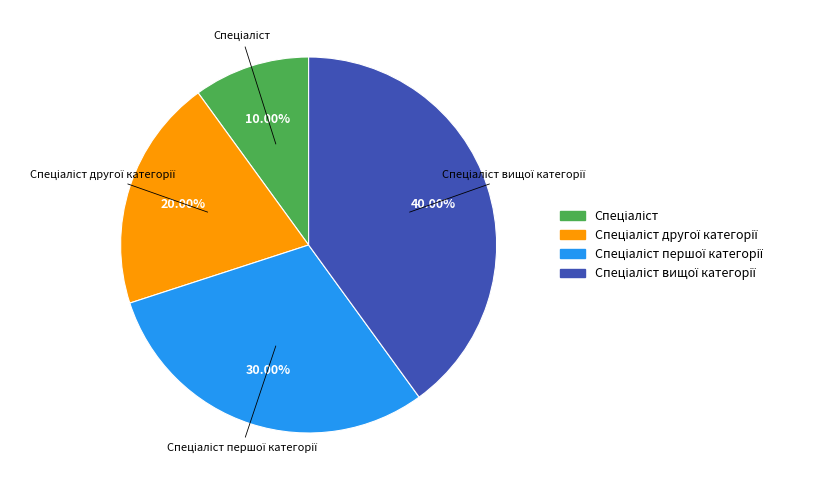

Does any single category account for the majority?

No